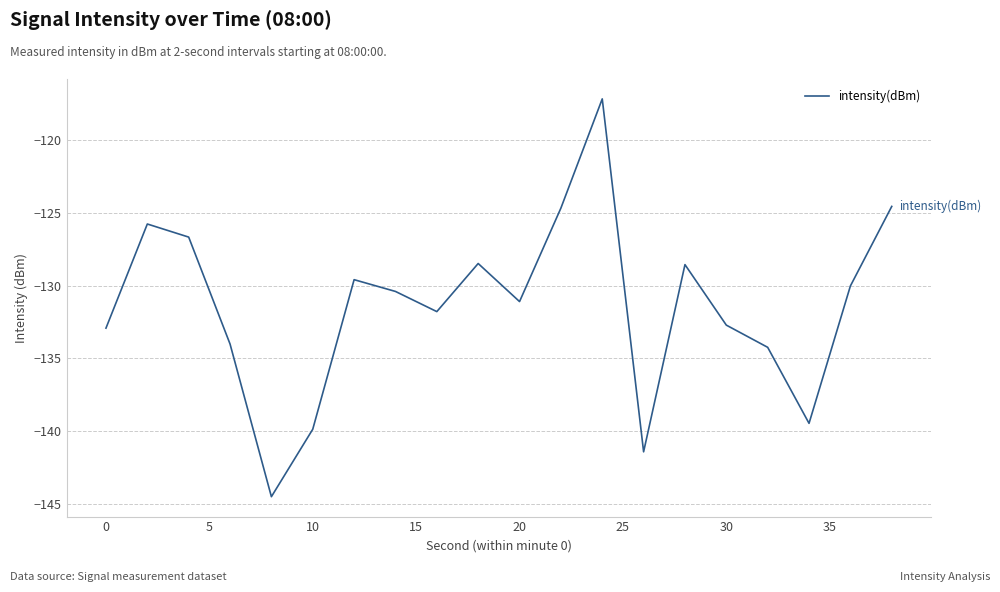

What is the minimum value shown in the chart?

-144.5